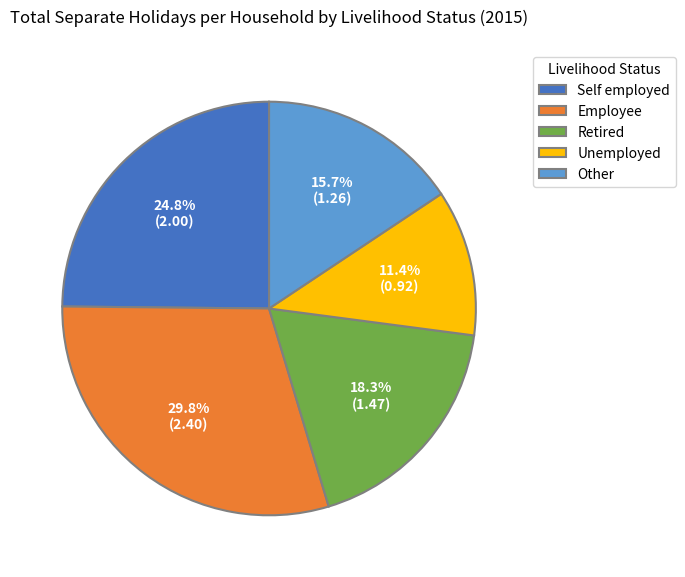

Which slice is the largest?

Employee